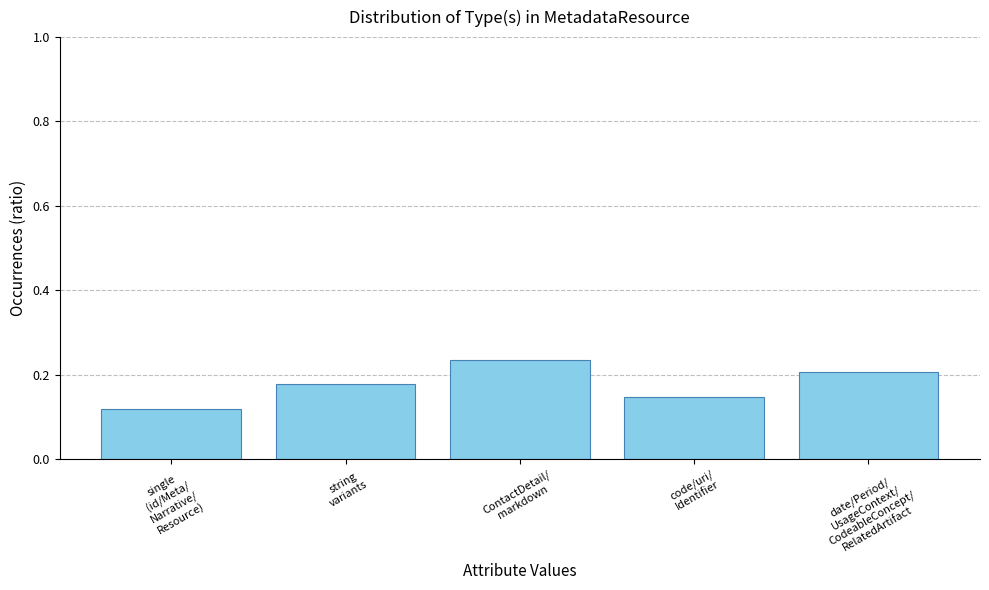

How many values are between 0 and 1?

5